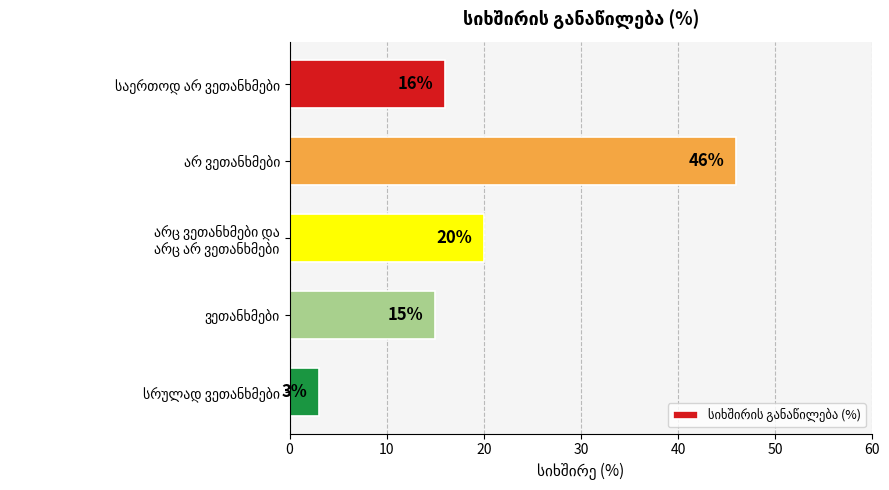

What is the sum of all values?

100